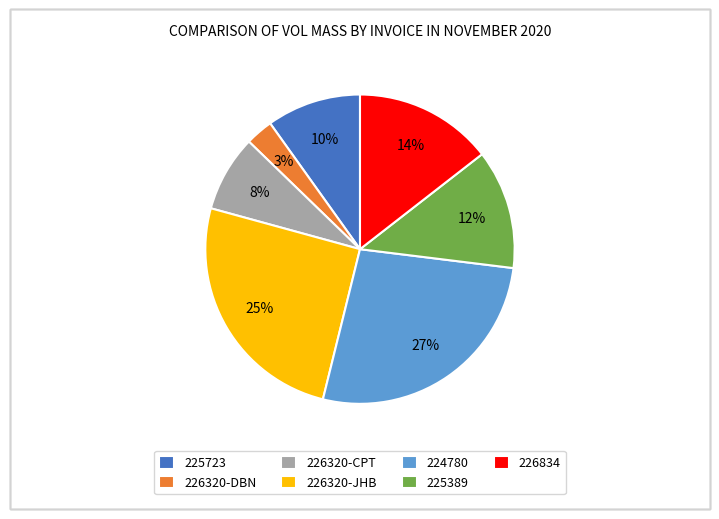

Combined, do 225389 and 226320-JHB account for over 50%?

No